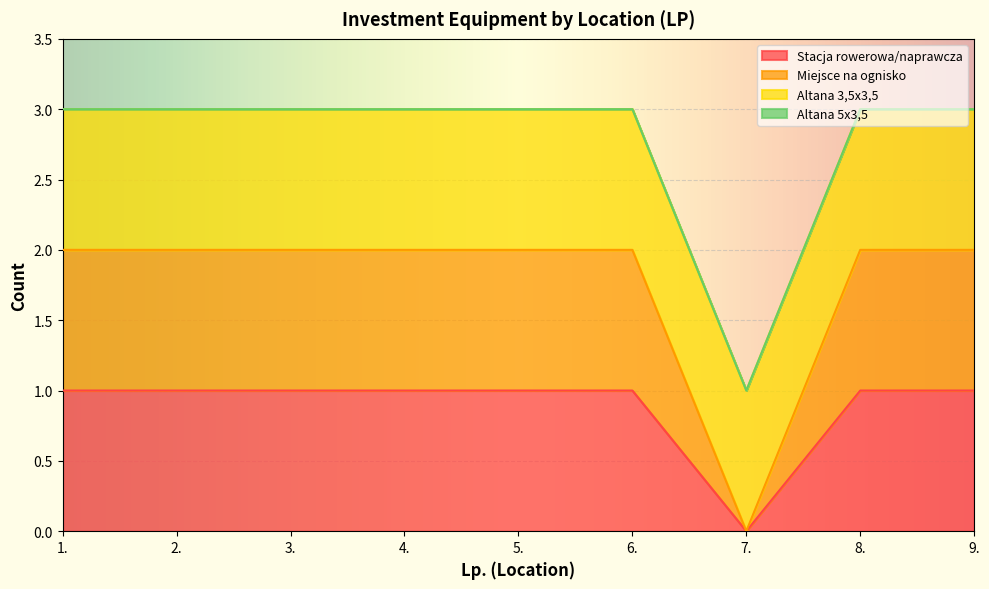

True or false: Miejsce na ognisko and Stacja rowerowa/naprawcza cross at least once.

False